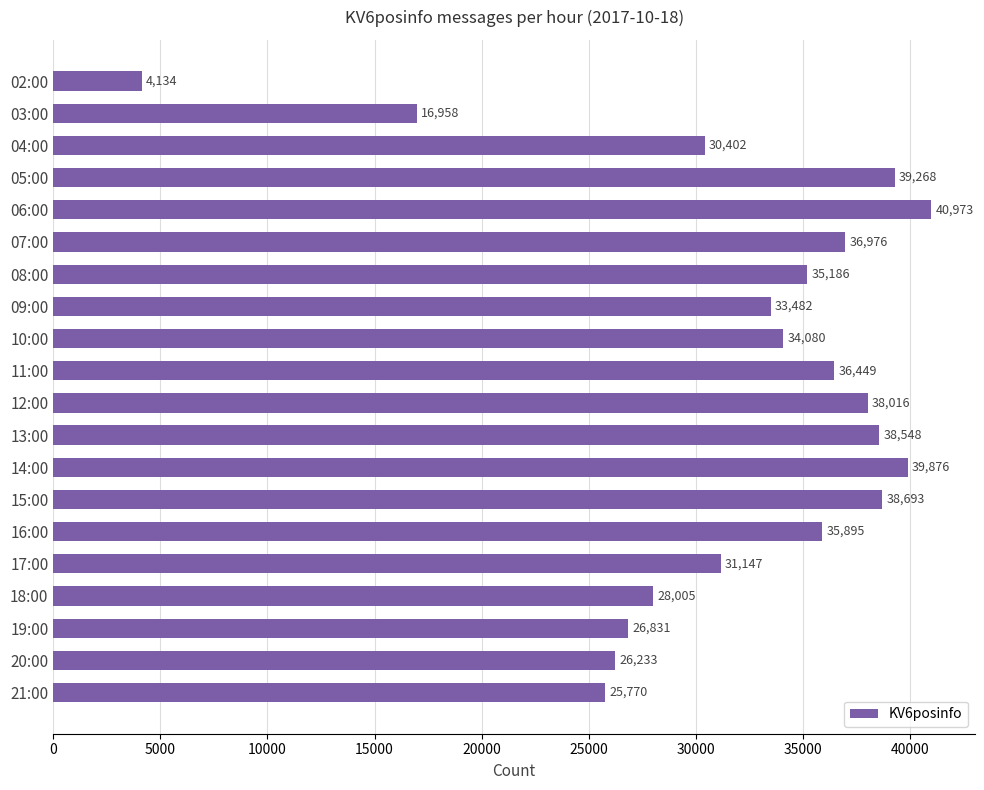

What is the ratio of the value at 17:00 to the value at 20:00?

1.2